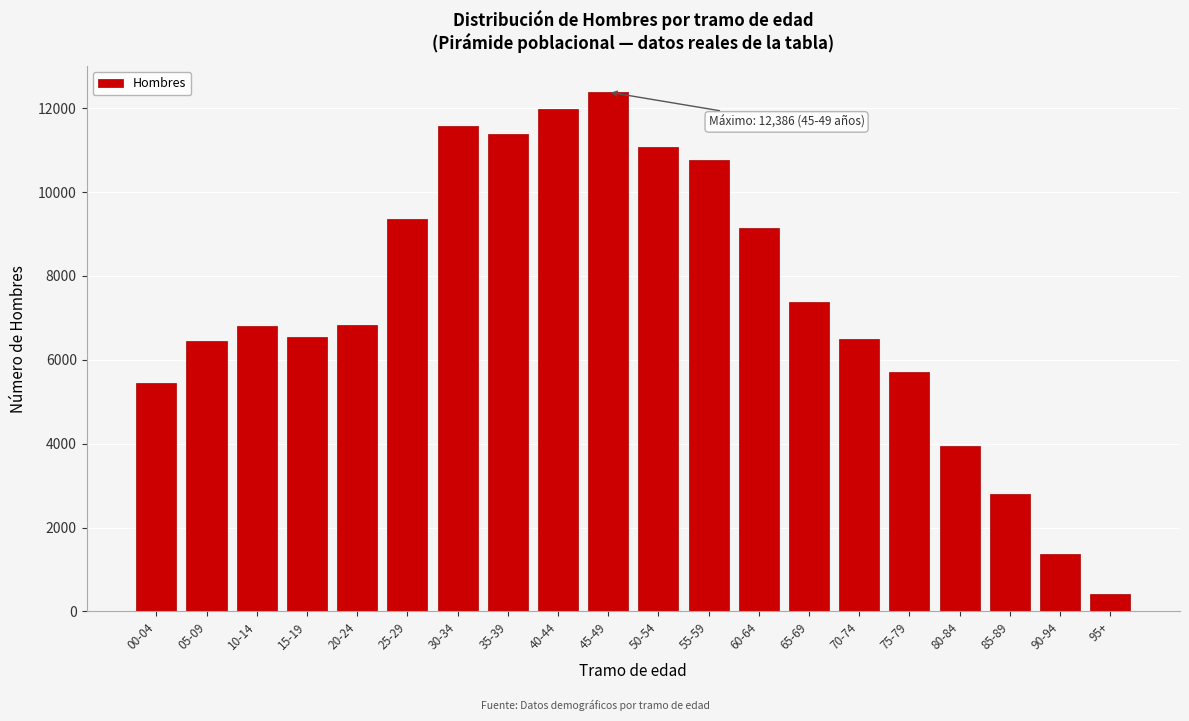

What is the value of the 20th bar from the left?

411